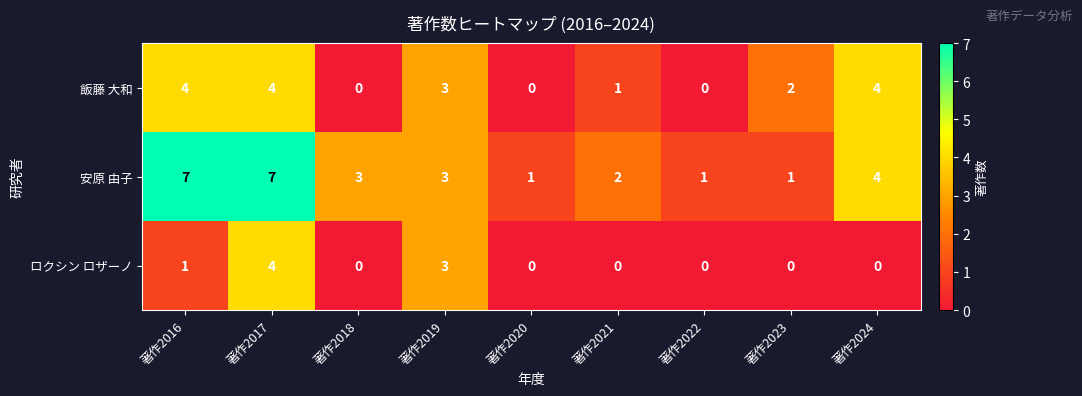

Which series changed the most between 著作2016 and 著作2021?

安原 由子